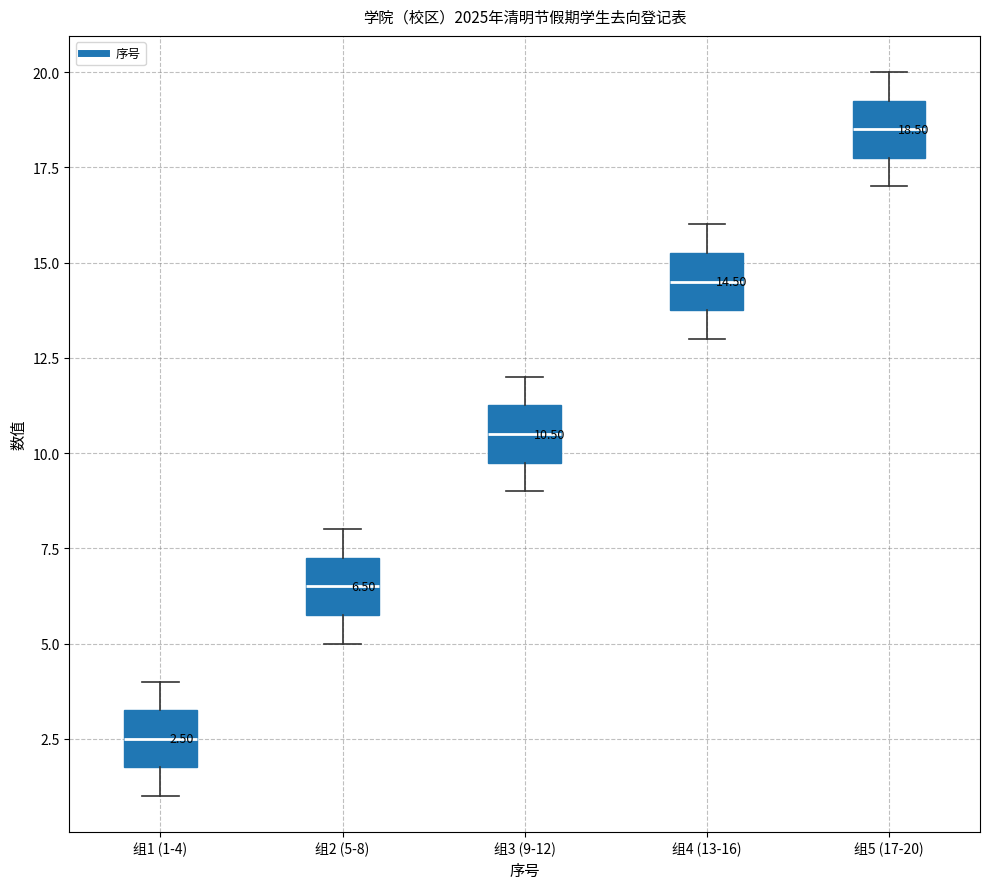

Which box has the highest median line?

组5 (17-20)